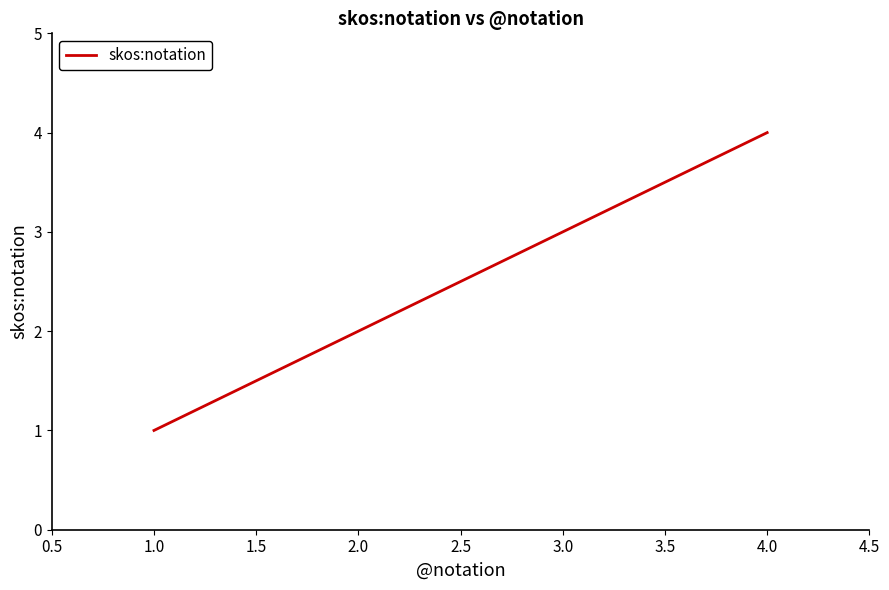

True or false: the data has more than 1 interior local peaks.

False